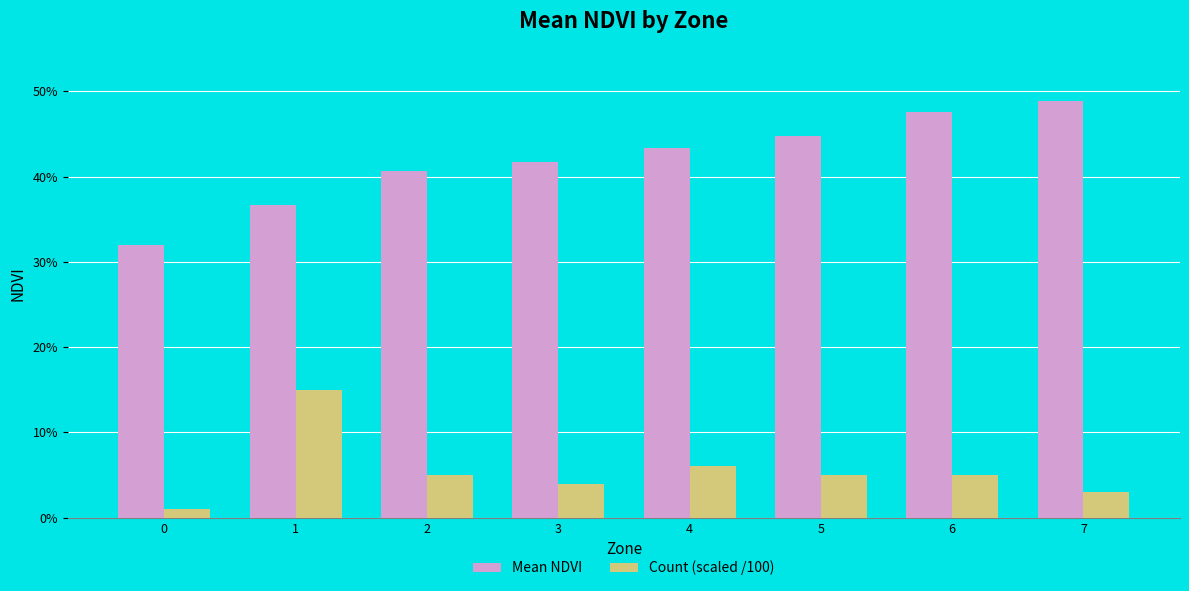

Rank the categories by Mean NDVI value from lowest to highest.

0, 1, 2, 3, 4, 5, 6, 7